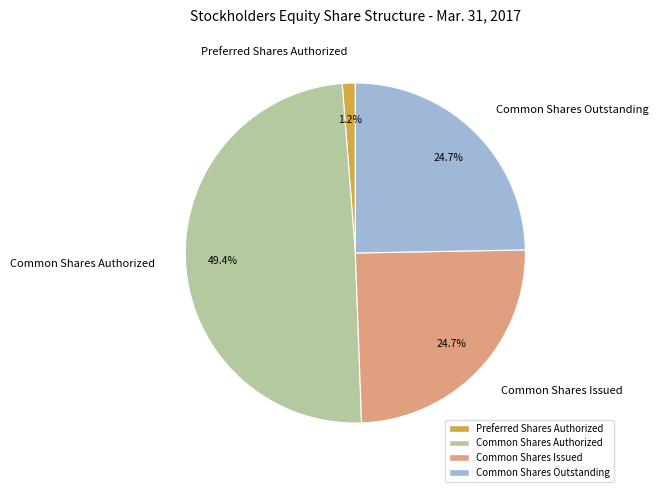

Combined, what portion of the pie is Common Shares Authorized and Common Shares Issued?

74.1%